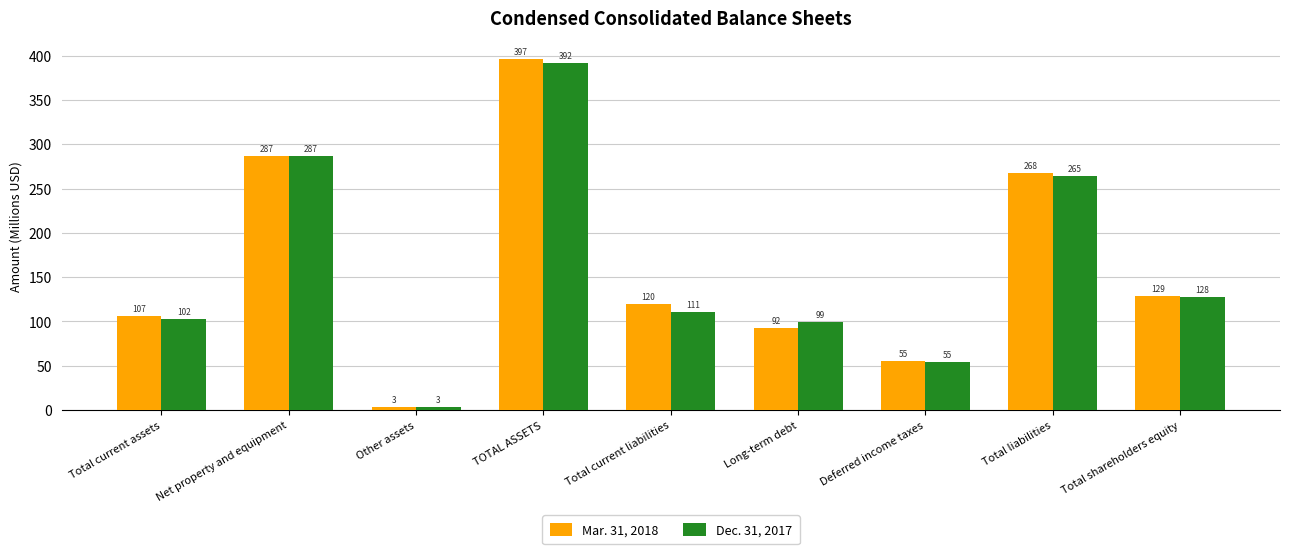

List the series in order of their overall mean, lowest first.

Dec. 31, 2017, Mar. 31, 2018